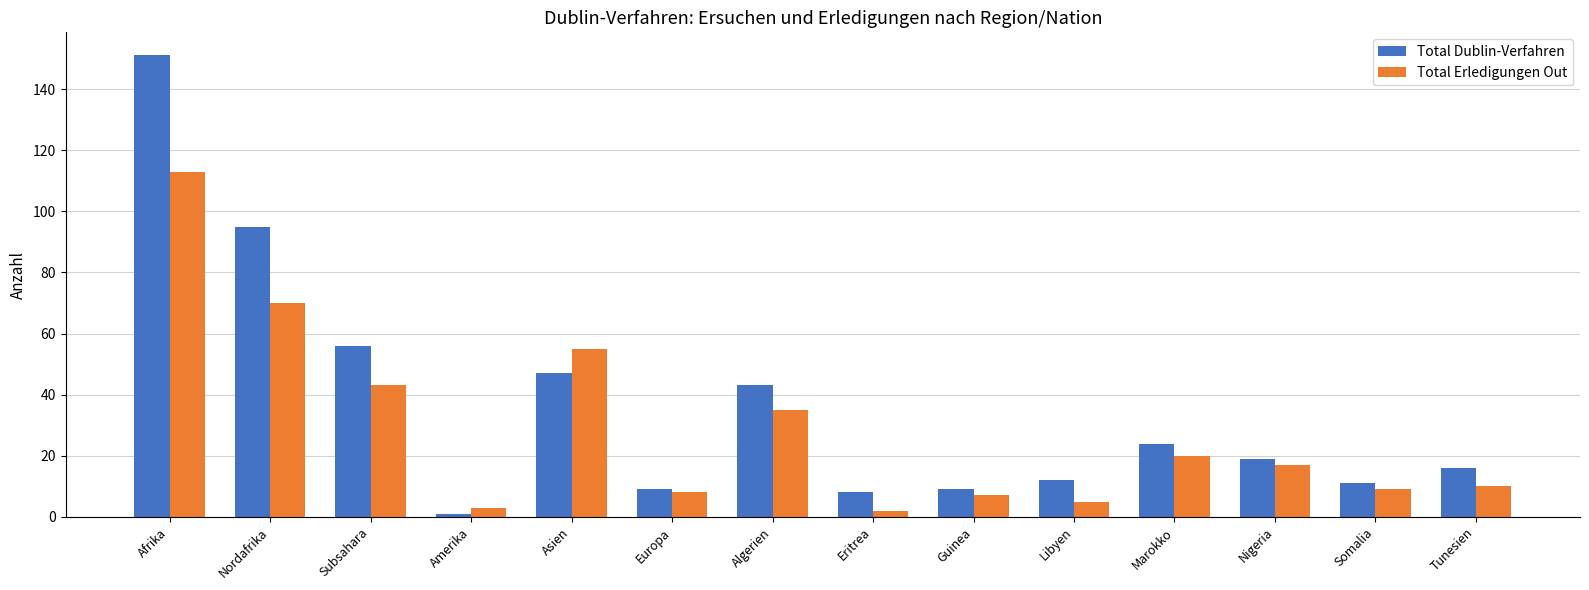

What is the difference between the Total Dublin-Verfahren values at Eritrea and Asien?

39